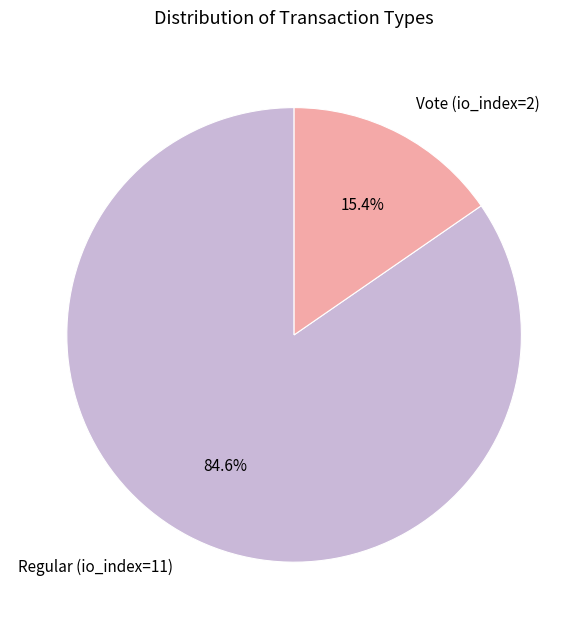

To the nearest percent, what is the difference between the Regular (io_index=11) and Vote (io_index=2) slice percentages?

69%